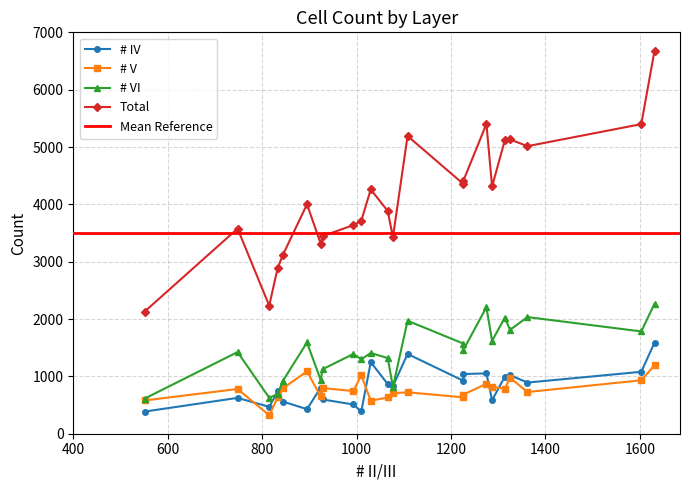

Count the number of categories in the chart.

23